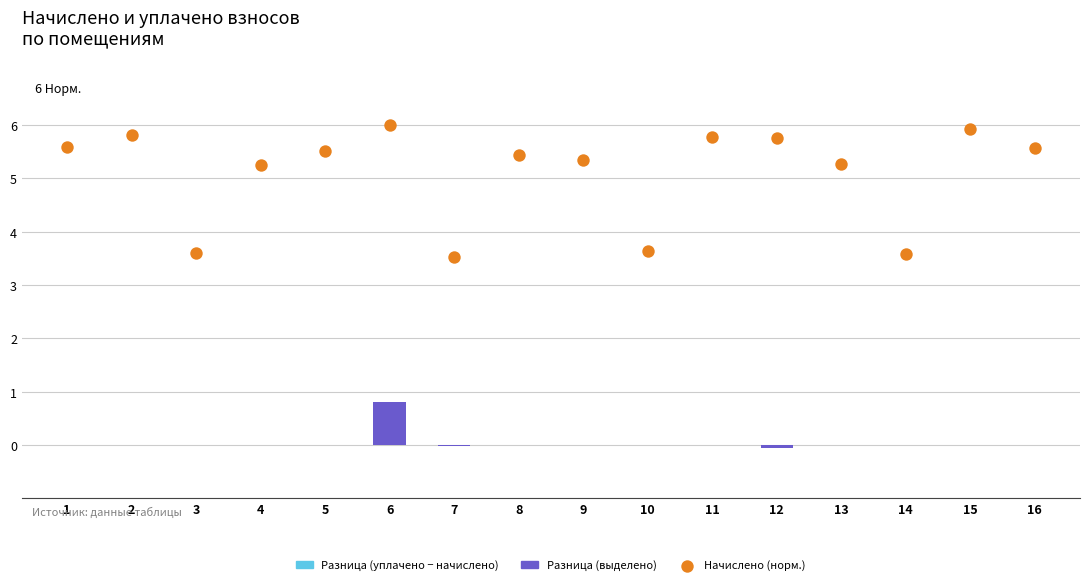

What is the total value across all series at 13?

5.3